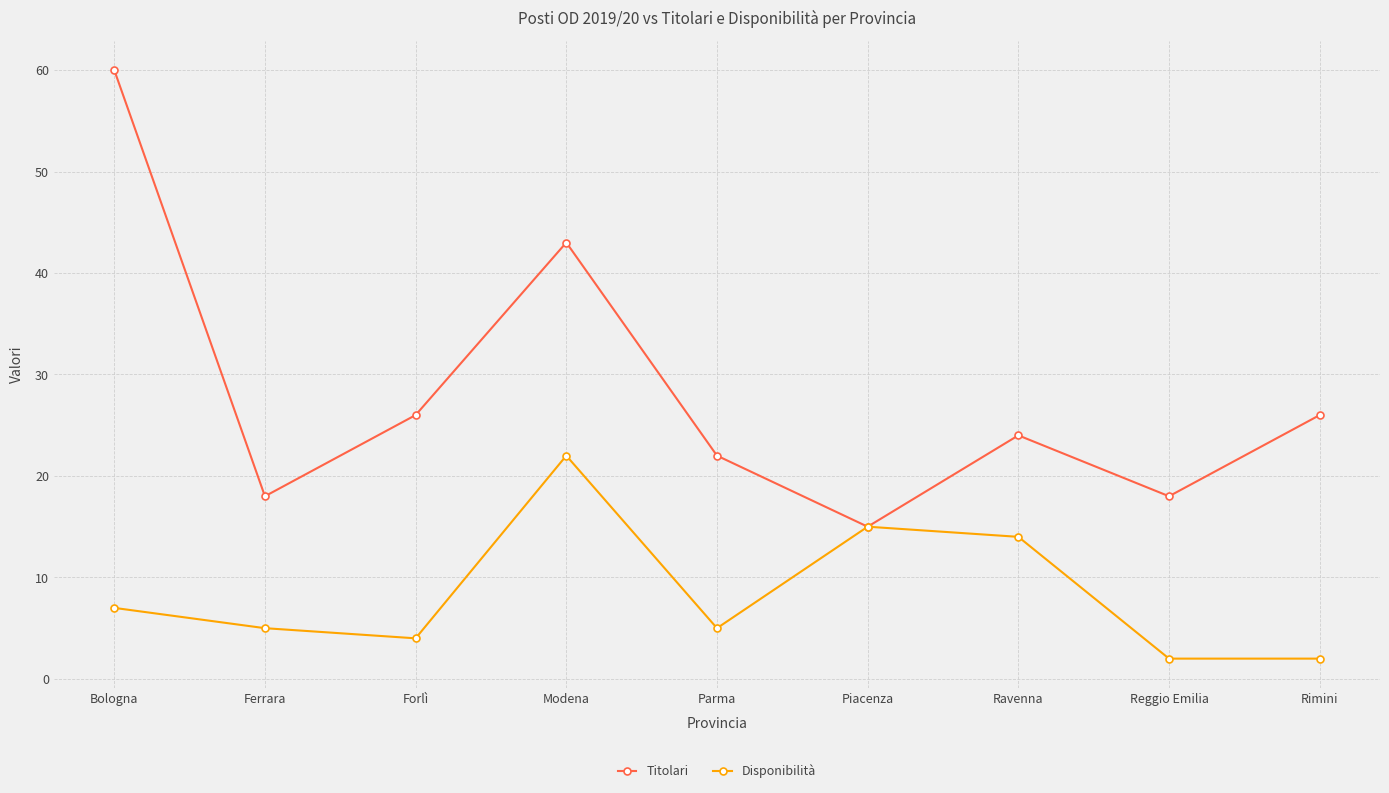

At which label is Titolari closest to 37?

Modena